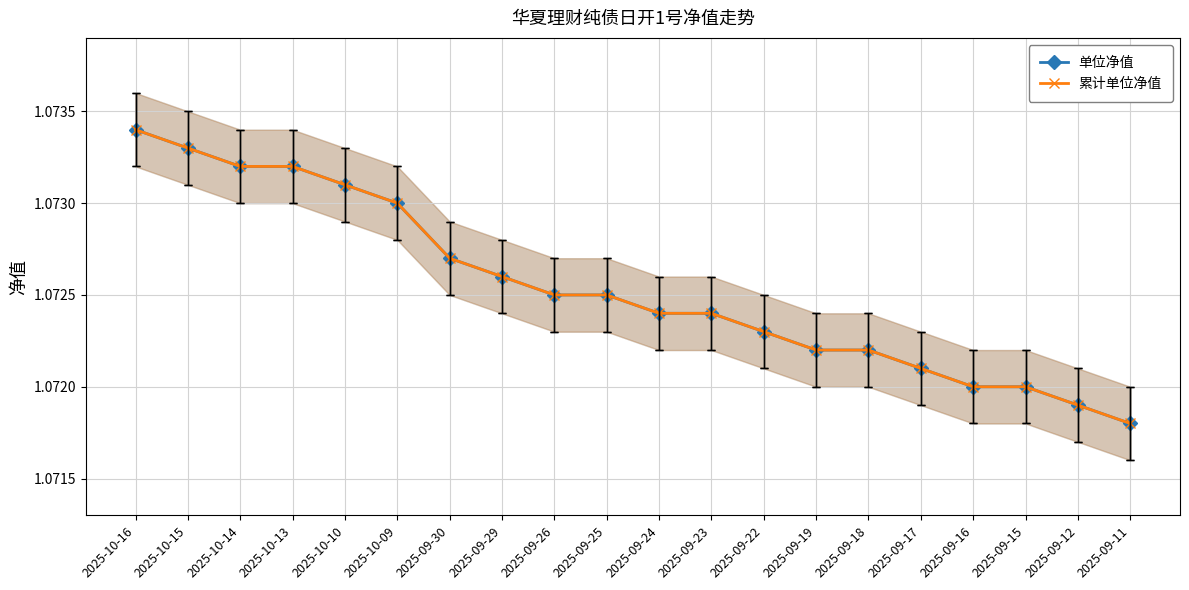

Which has a higher value, 2025-09-16 or 2025-09-29?

2025-09-29